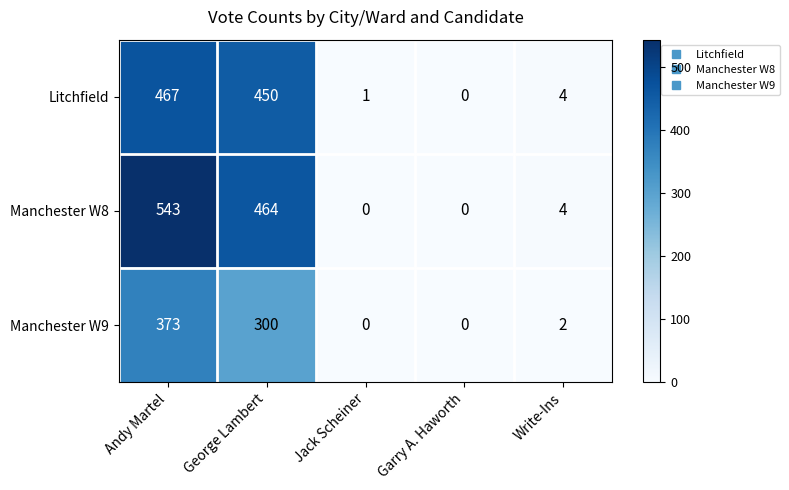

Reading left to right, what are all the values shown in this chart?

Litchfield: 467	450	1	0	4
Manchester W8: 543	464	0	0	4
Manchester W9: 373	300	0	0	2